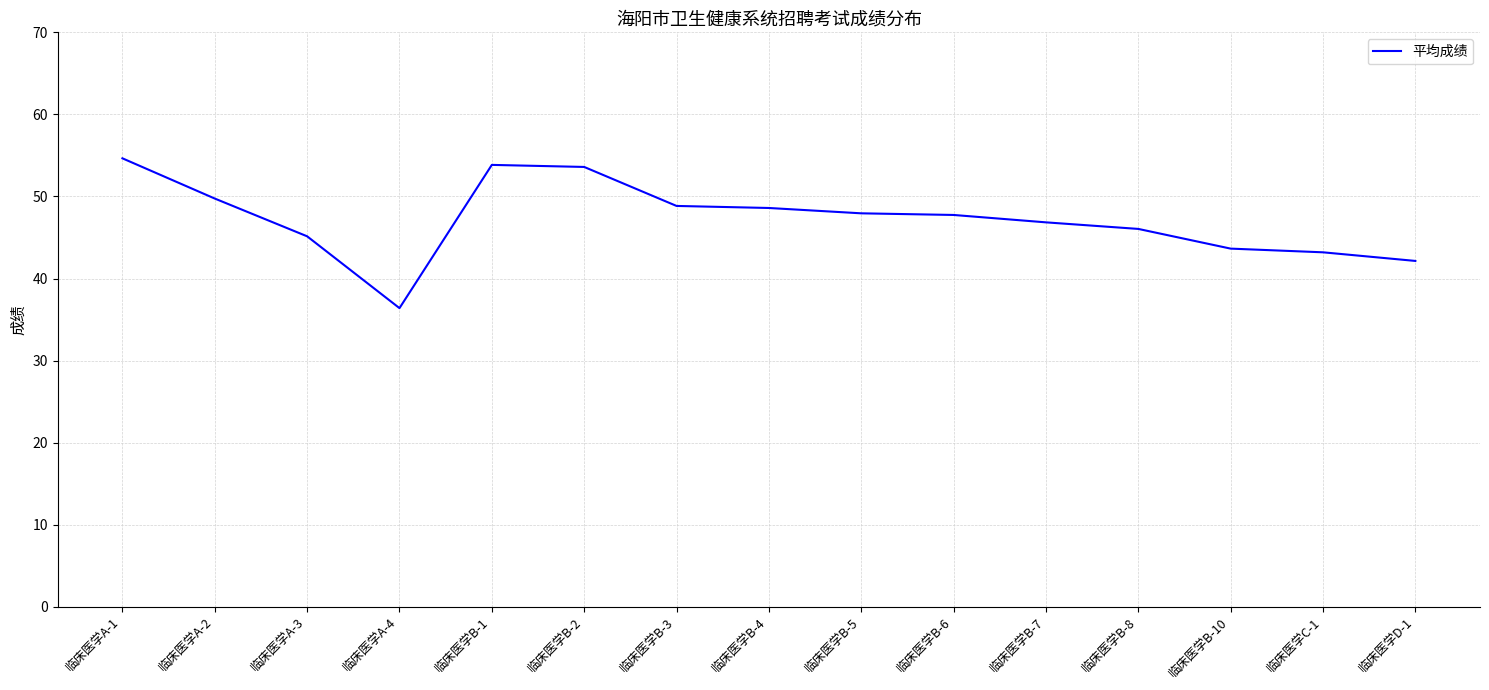

Which category has the lowest value across all series?

临床医学A-4